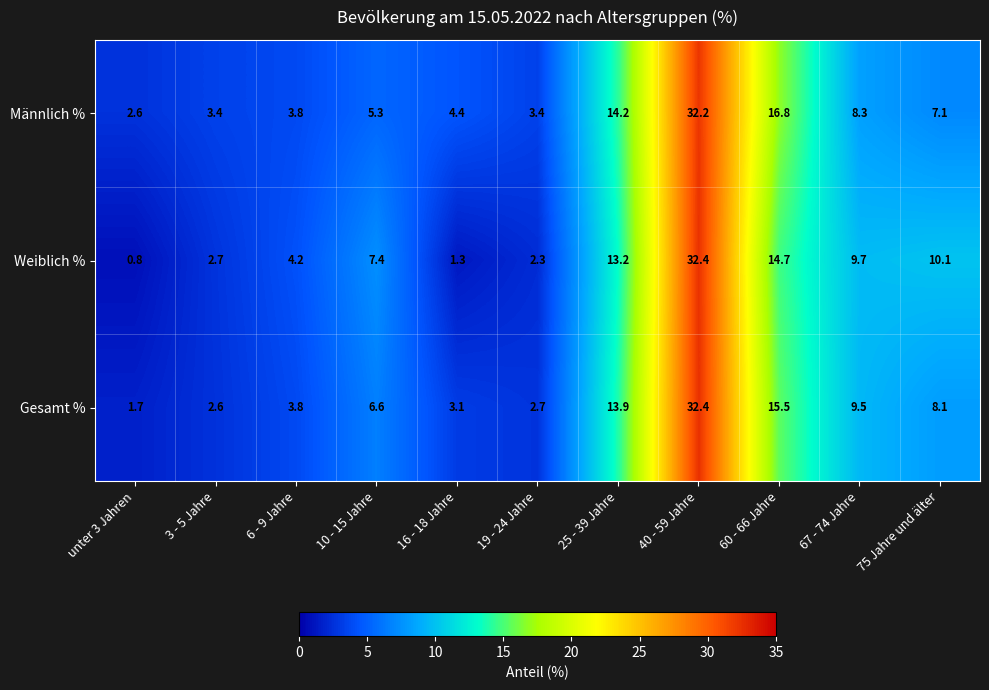

List the labels in order of Weiblich % value, smallest first.

unter 3 Jahren, 16 - 18 Jahre, 19 - 24 Jahre, 3 - 5 Jahre, 6 - 9 Jahre, 10 - 15 Jahre, 67 - 74 Jahre, 75 Jahre und älter, 25 - 39 Jahre, 60 - 66 Jahre, 40 - 59 Jahre